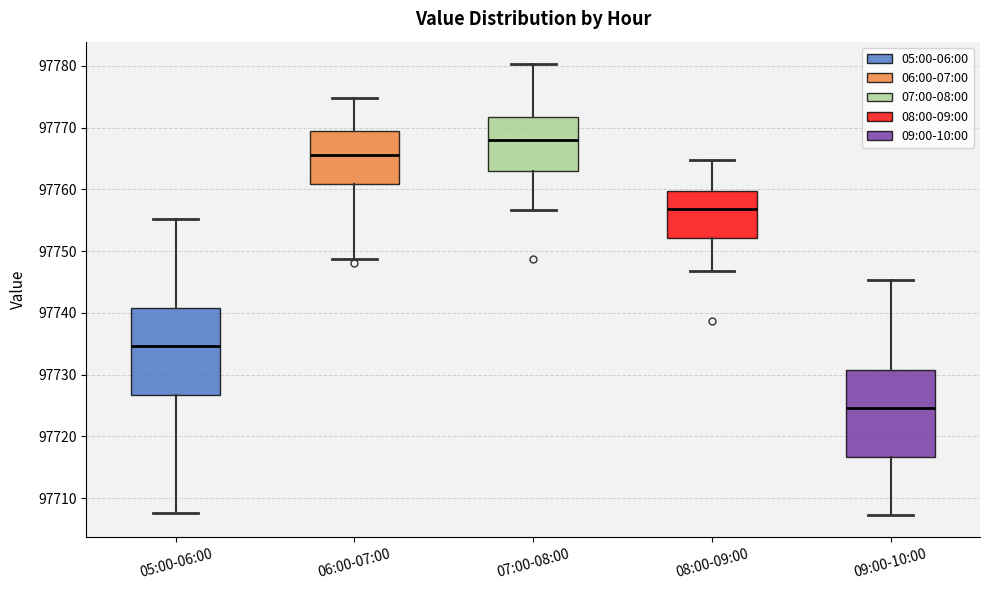

Reading left to right, read every box against the y-axis: the position of its median line, the range the box covers, and the ends of its whiskers. The values are not printed on the chart, so give them approximately, as read against the axis.

05:00-06:00: median 97735, box 97727 to 97741, whiskers 97708 to 97755
06:00-07:00: median 97766, box 97761 to 97769, whiskers 97749 to 97775
07:00-08:00: median 97768, box 97763 to 97772, whiskers 97757 to 97780
08:00-09:00: median 97757, box 97752 to 97760, whiskers 97747 to 97765
09:00-10:00: median 97725, box 97717 to 97731, whiskers 97707 to 97745